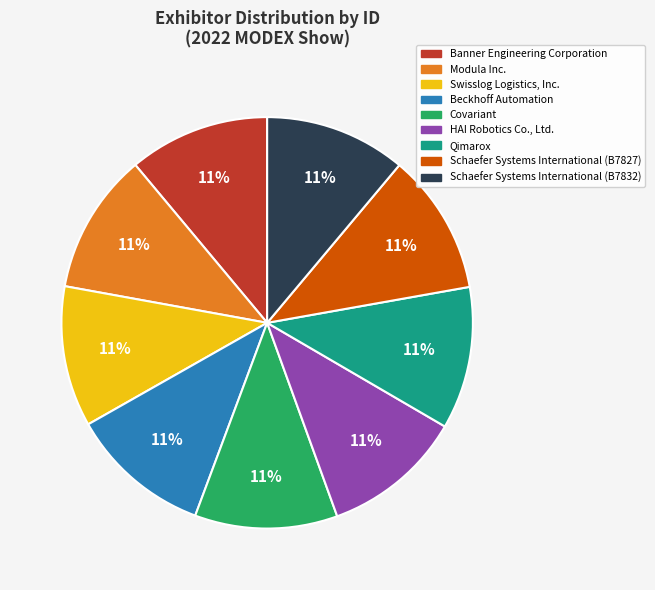

Count the number of slices in the pie.

9